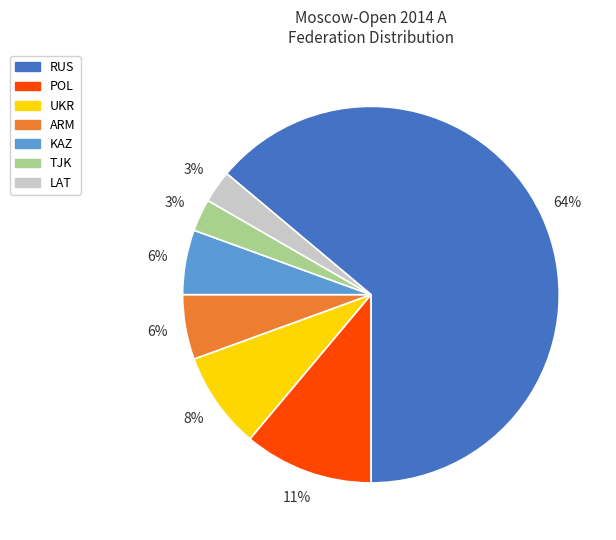

Between RUS and UKR, which is larger?

RUS